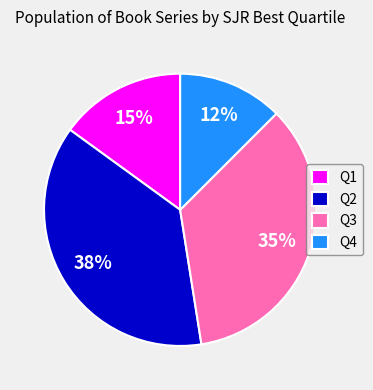

Is the sum of Q3 and Q2 greater than half?

Yes